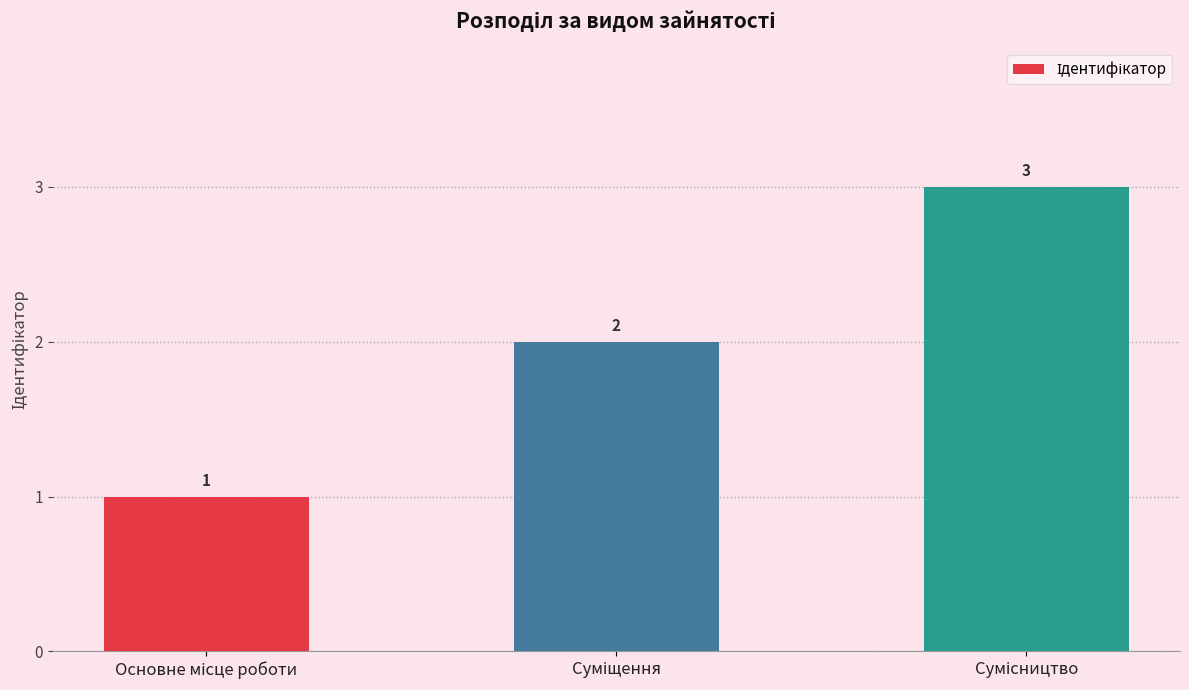

What is the sum of all values?

6